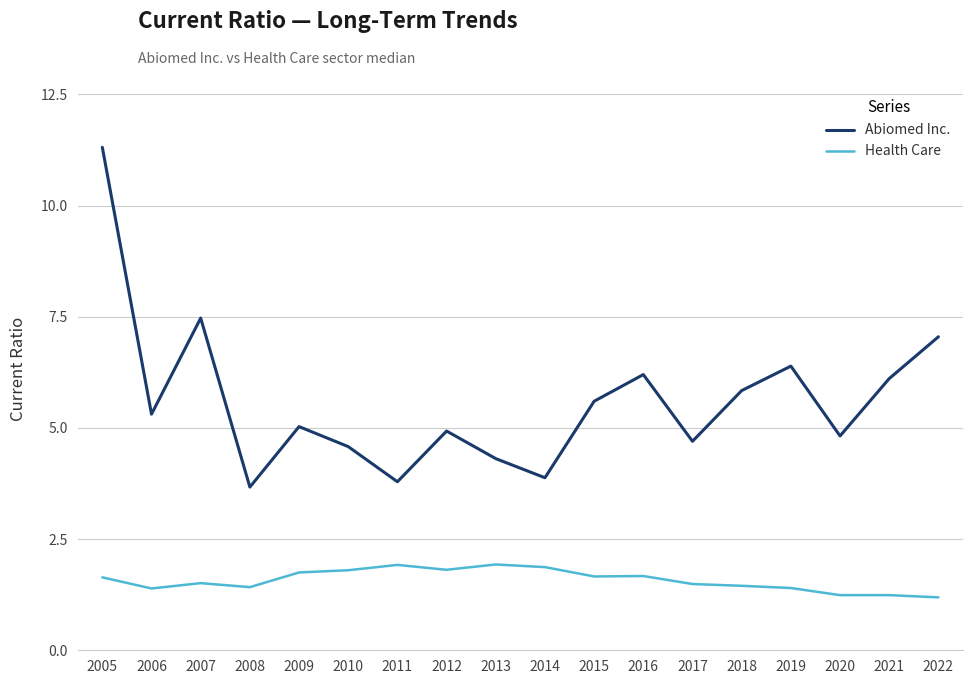

Is it true that Abiomed Inc. equals 11.3 at 2005?

True